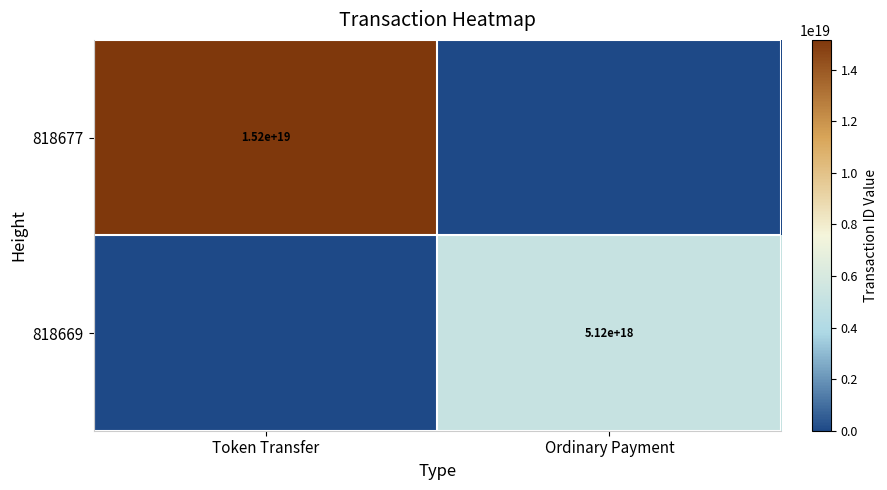

True or false: 818669 has a value of 2629752208045542912 at Ordinary Payment.

False